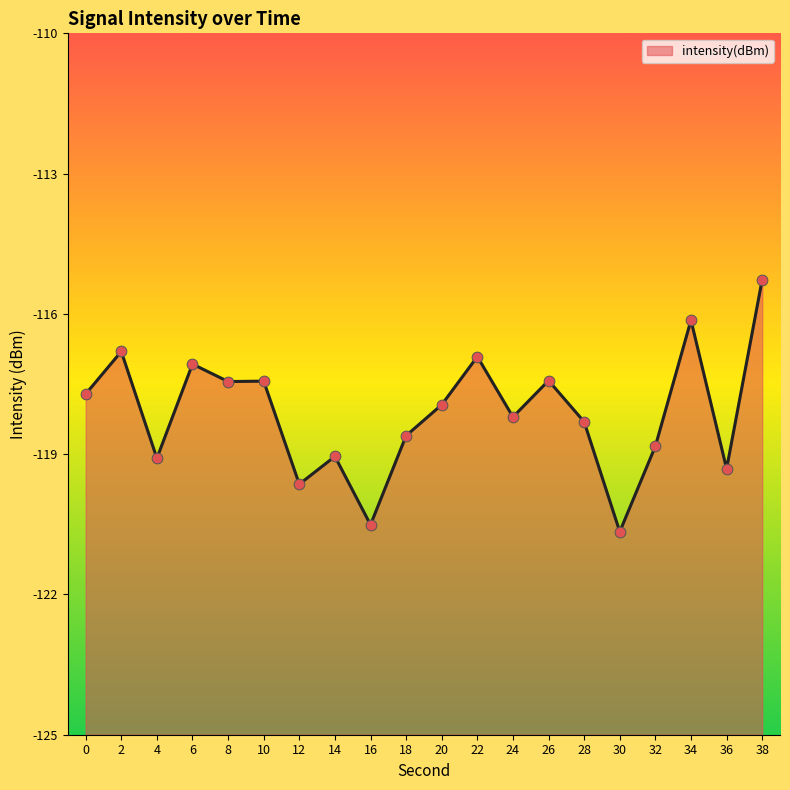

What is the change in value from 6 to 16?

-3.4